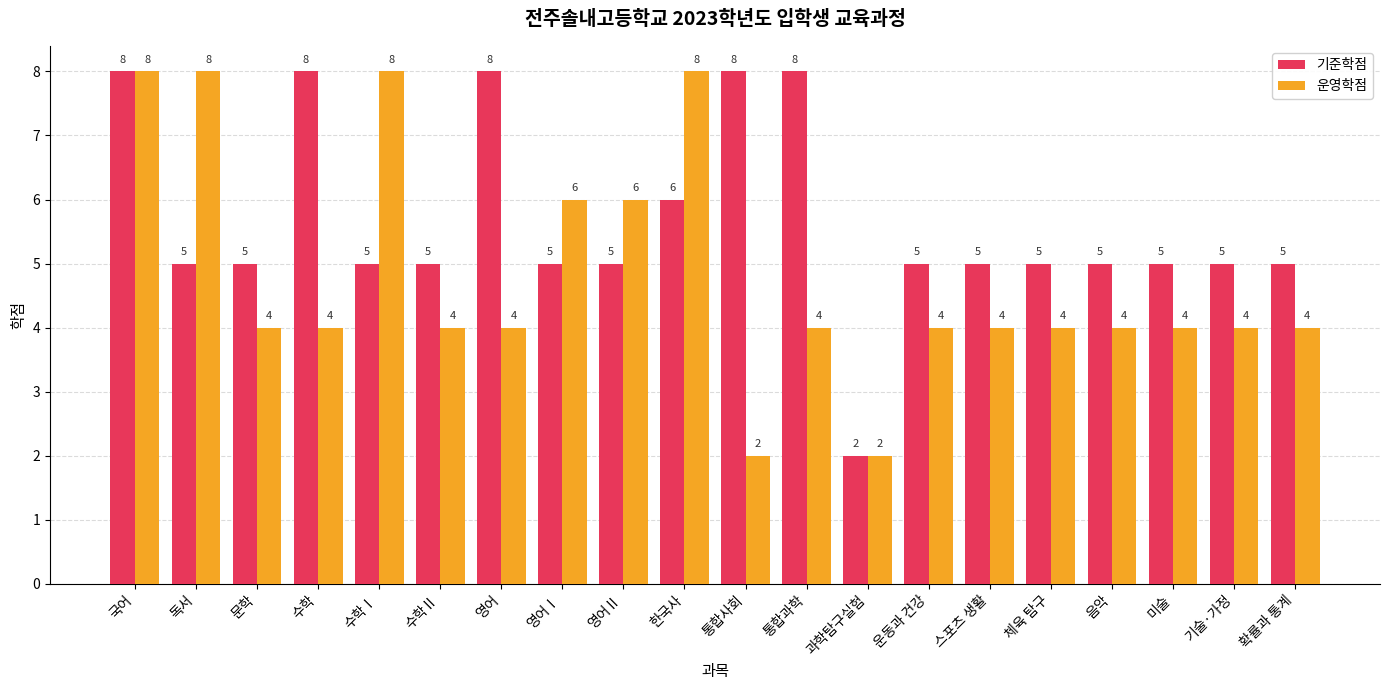

Count the 운영학점 values in the range 4 to 6.

14